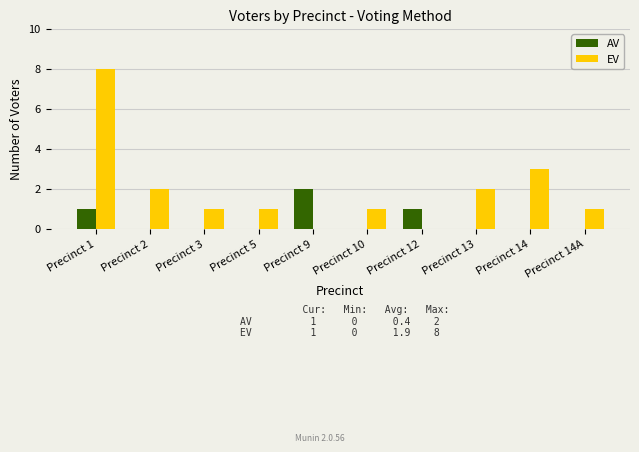

Reading right to left, list all the values displayed in this chart.

AV: 0	0	0	1	0	2	0	0	0	1
EV: 1	3	2	0	1	0	1	1	2	8